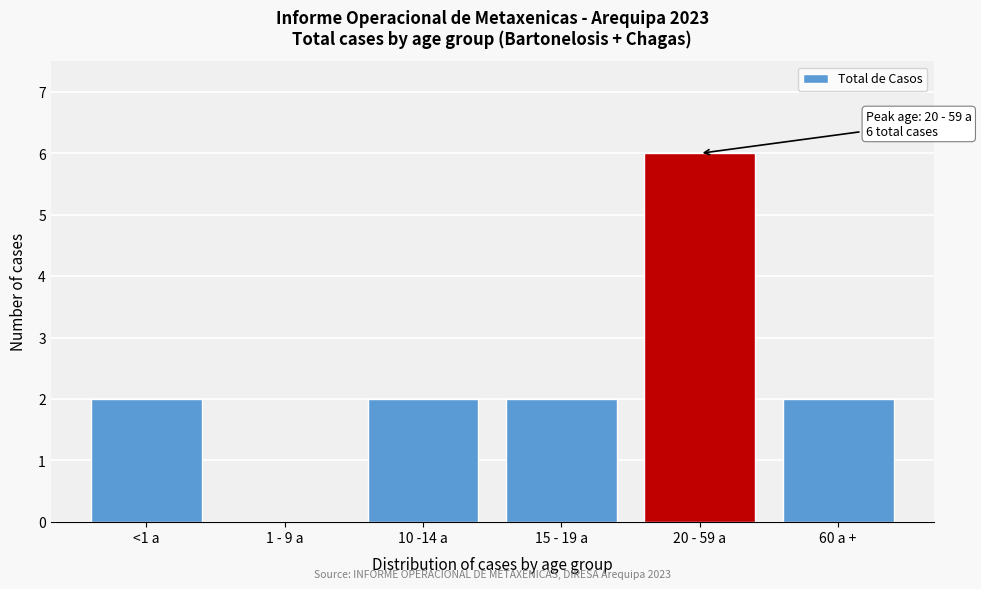

Reading left to right, what are all the values shown in this chart?

<1 a=2	1 - 9 a=0	10 -14 a=2	15 - 19 a=2	20 - 59 a=6	60 a +=2